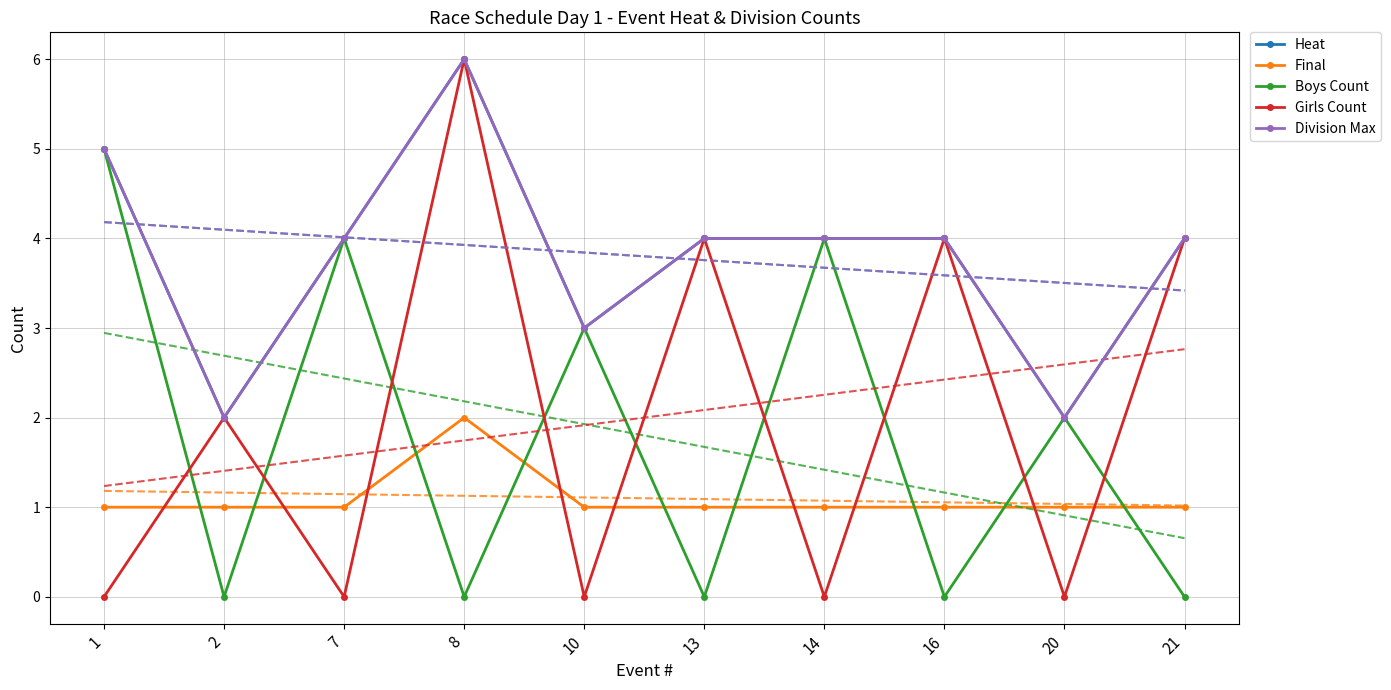

Which has a higher value, 2 or 7?

7